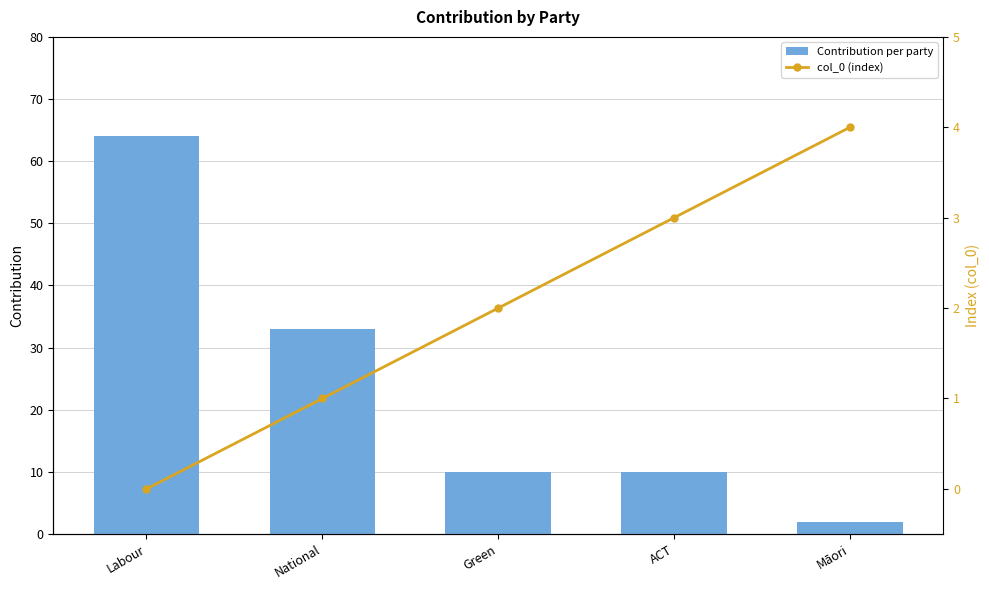

What is the difference between the highest and lowest values at Green?

8